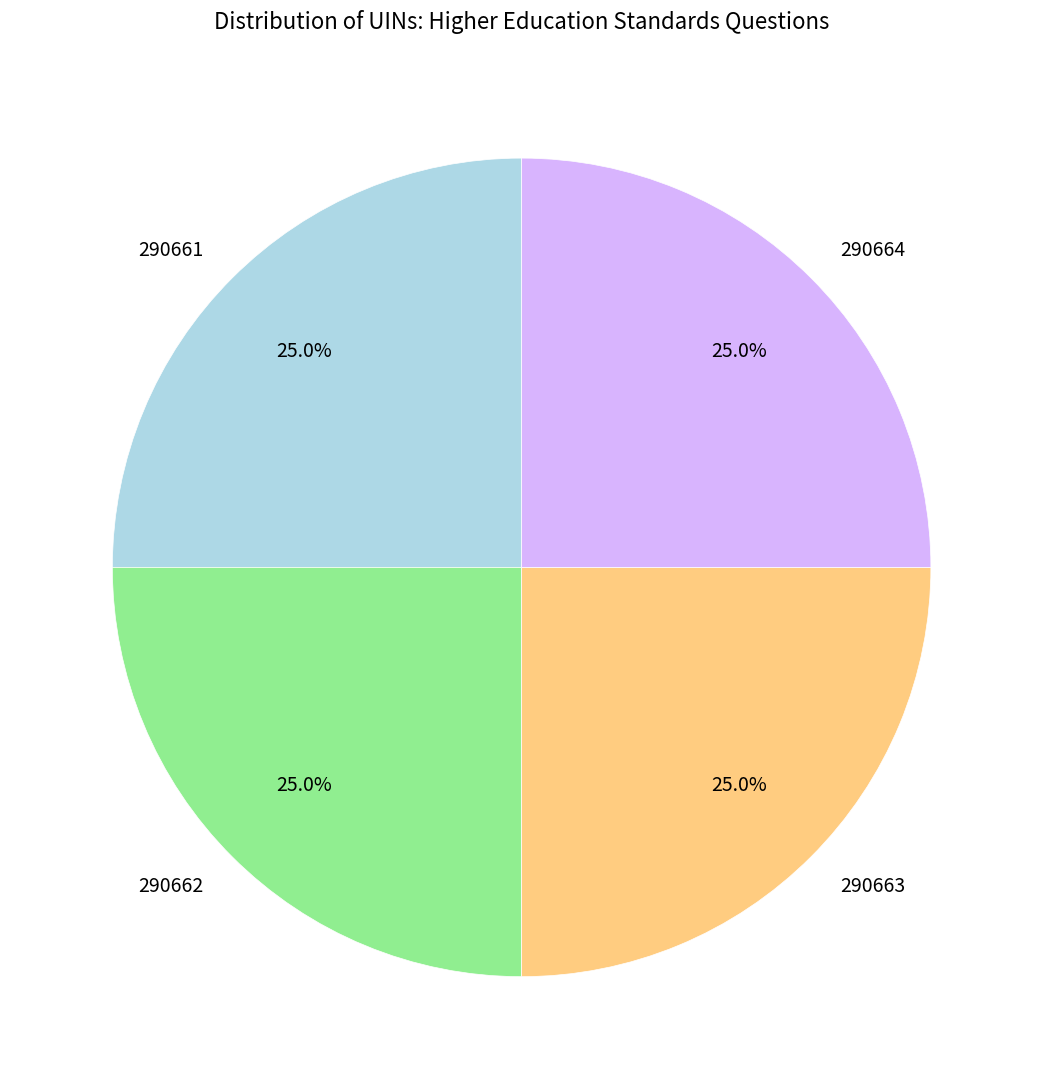

How many segments does this pie chart have?

4